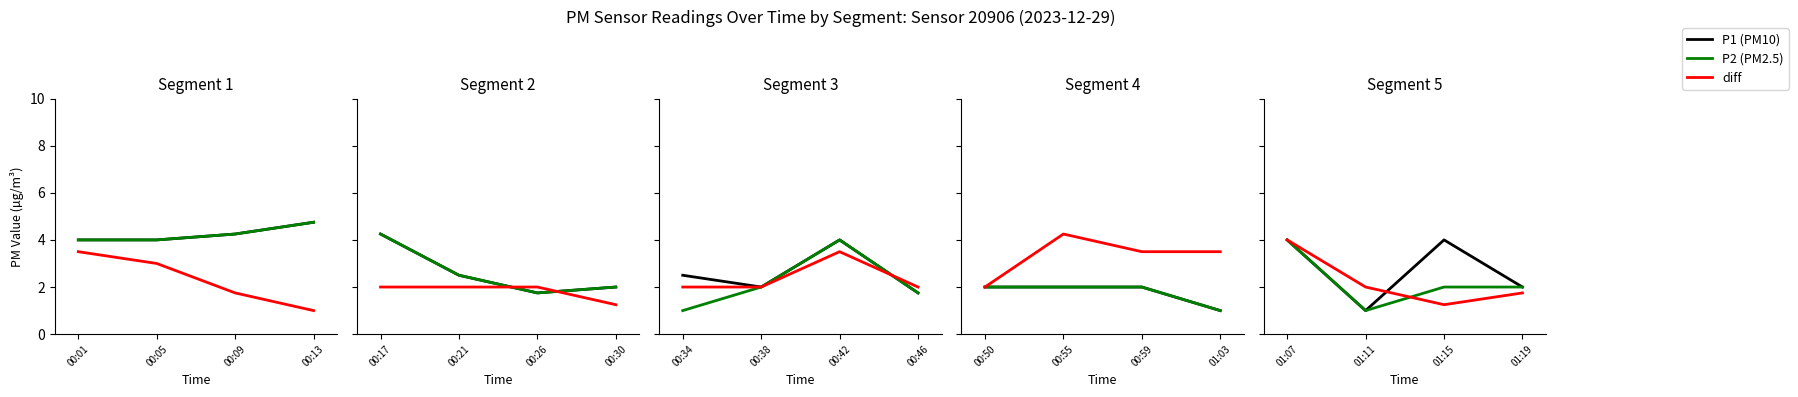

How many interior local peaks does the P1 (PM10) series have?

1